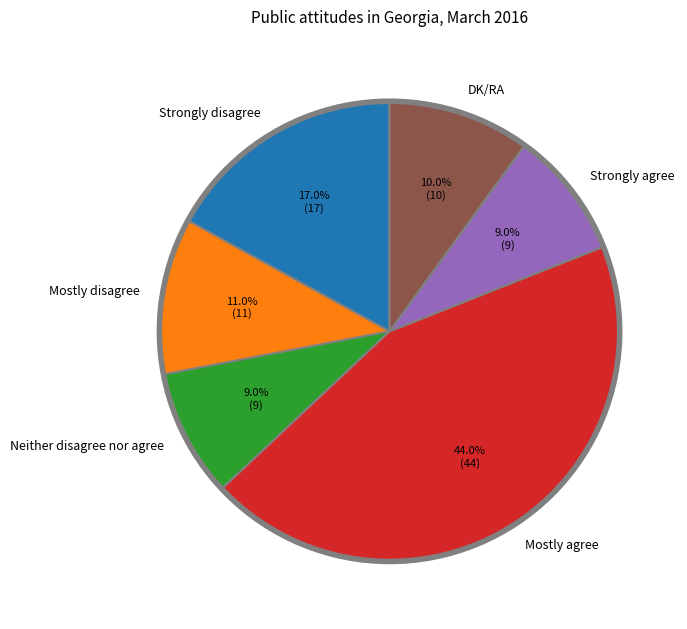

Does Strongly agree account for over 50% of the chart?

No